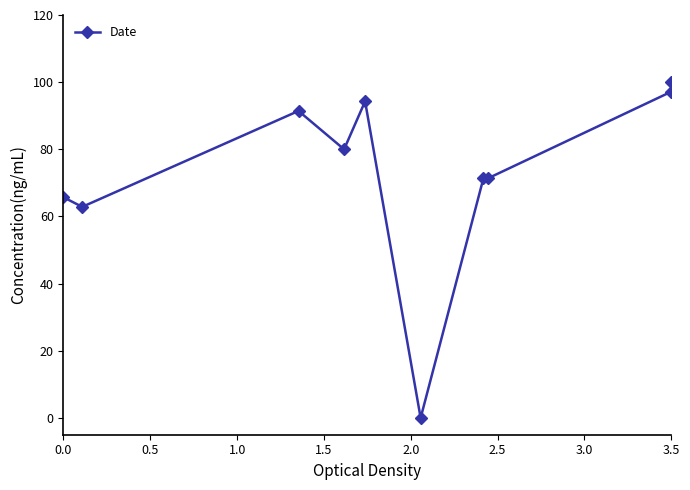

How many distinct data groups are displayed?

1